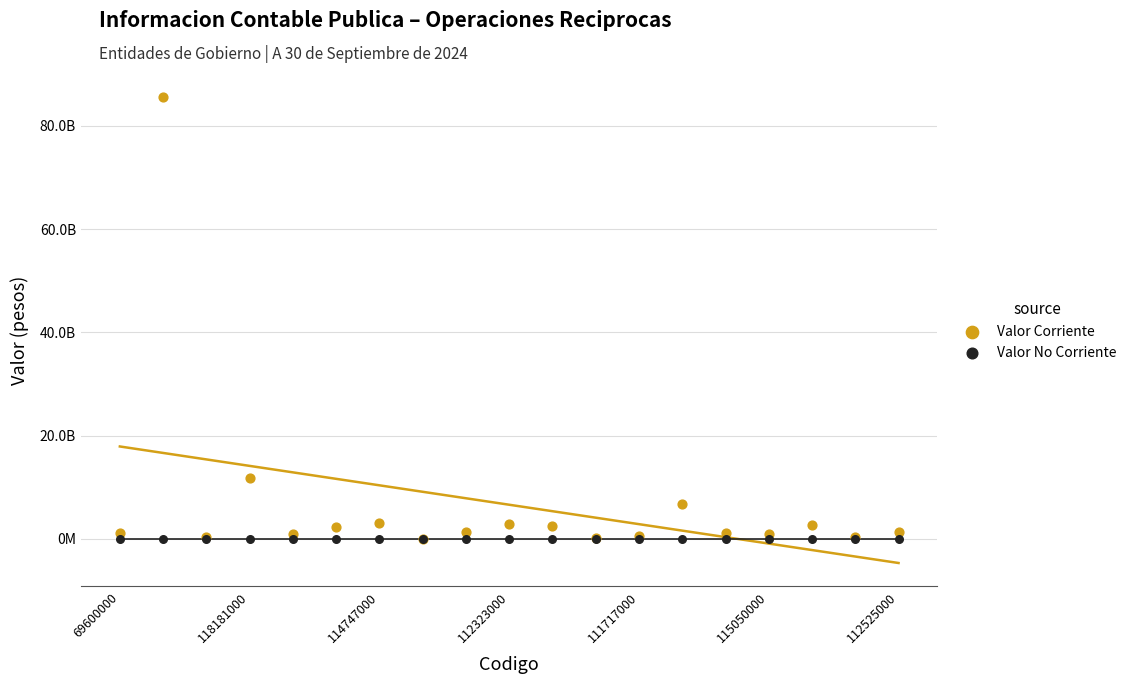

What are all the series names shown in the legend?

Valor Corriente, Valor No Corriente